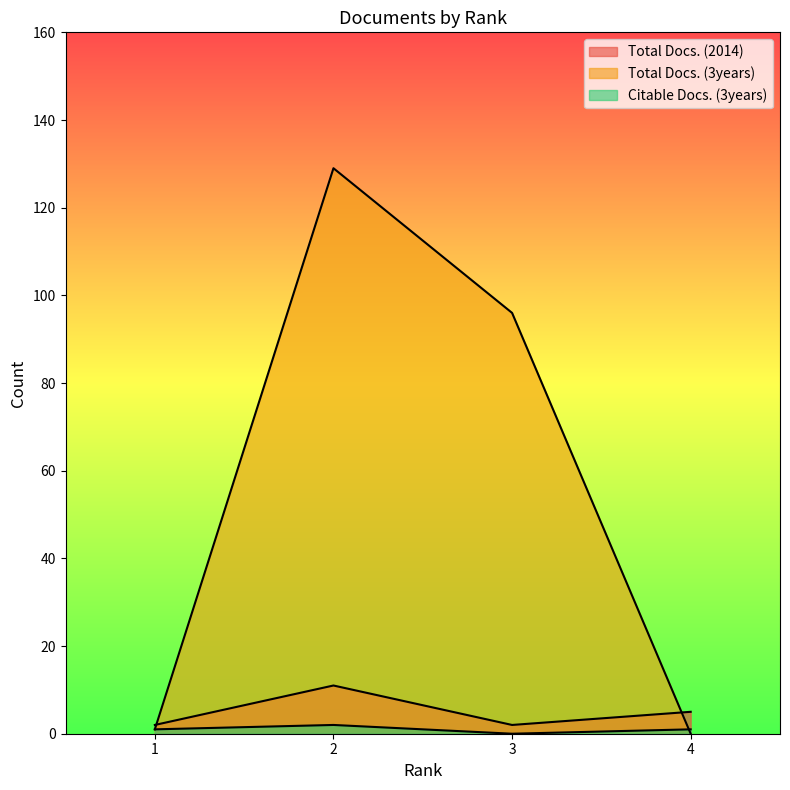

Which category has the highest value in the Total Docs. (3years) series?

2